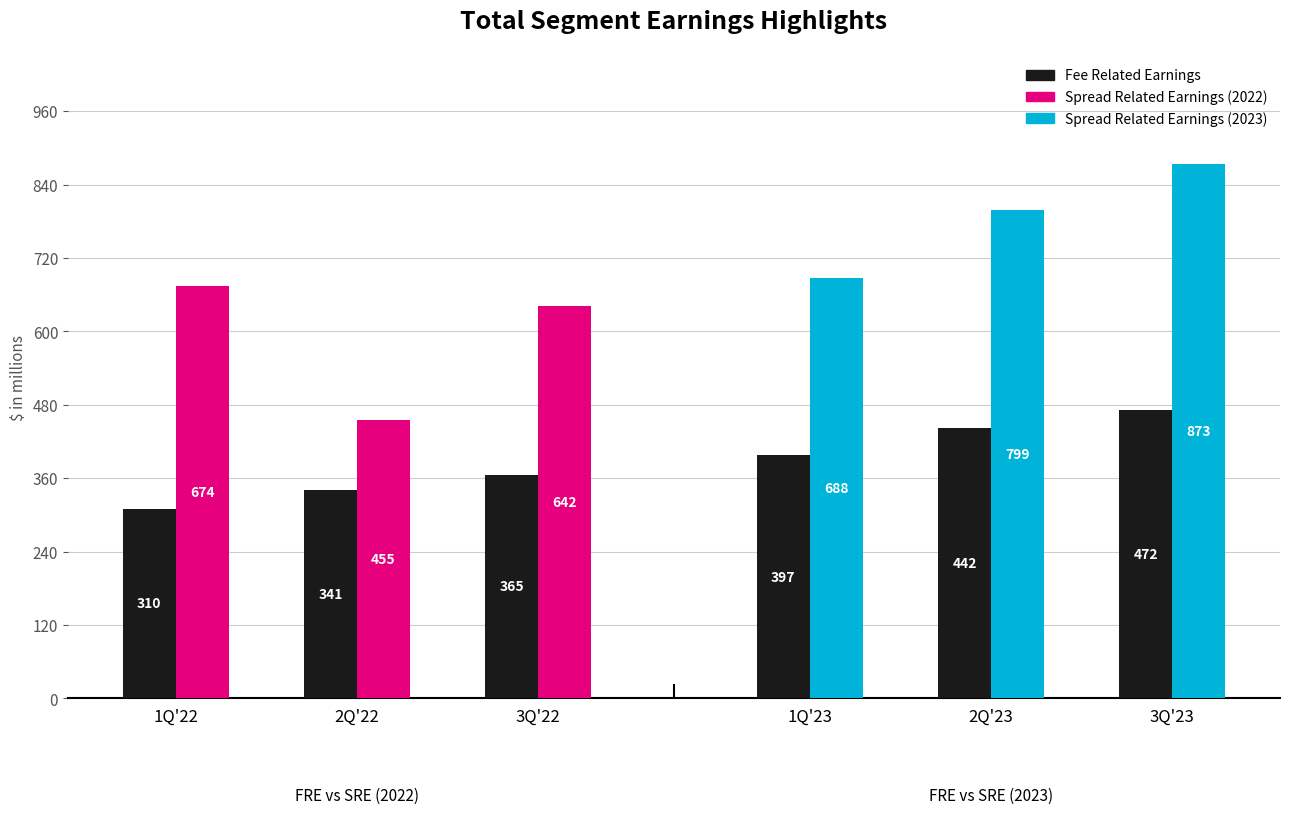

What is the value of the Spread Related Earnings (2023) bar at the 1st from the left?

688